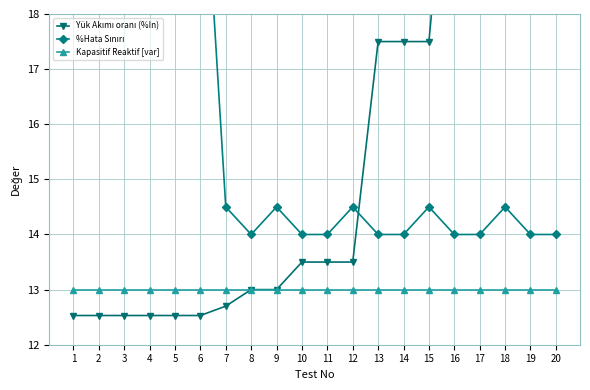

How many values in the Yük Akımı oranı (%In) series exceed 13?

11